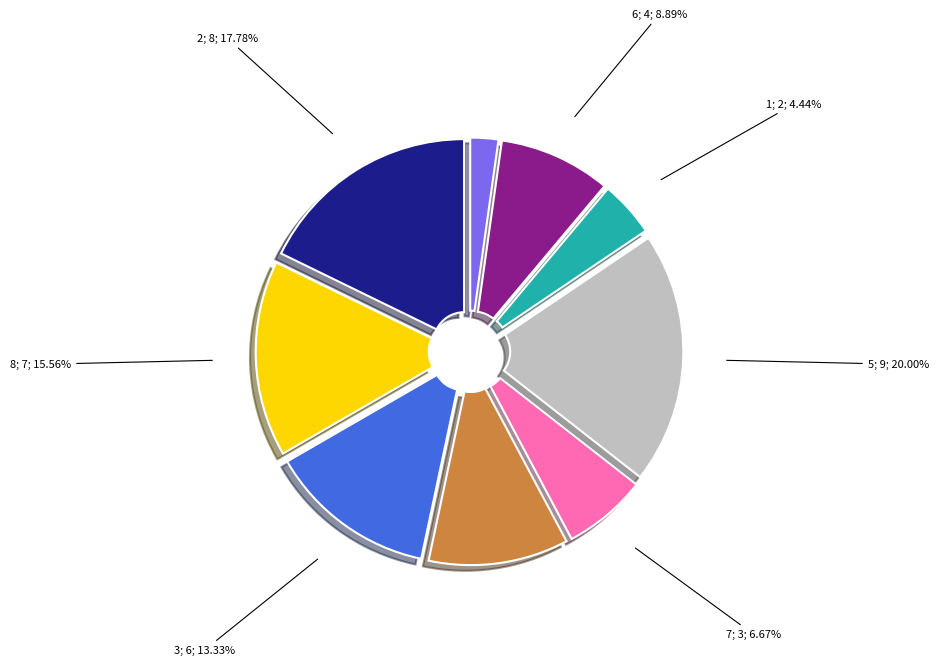

To the nearest percent, what is the difference between the largest and smallest slice percentages?

18%